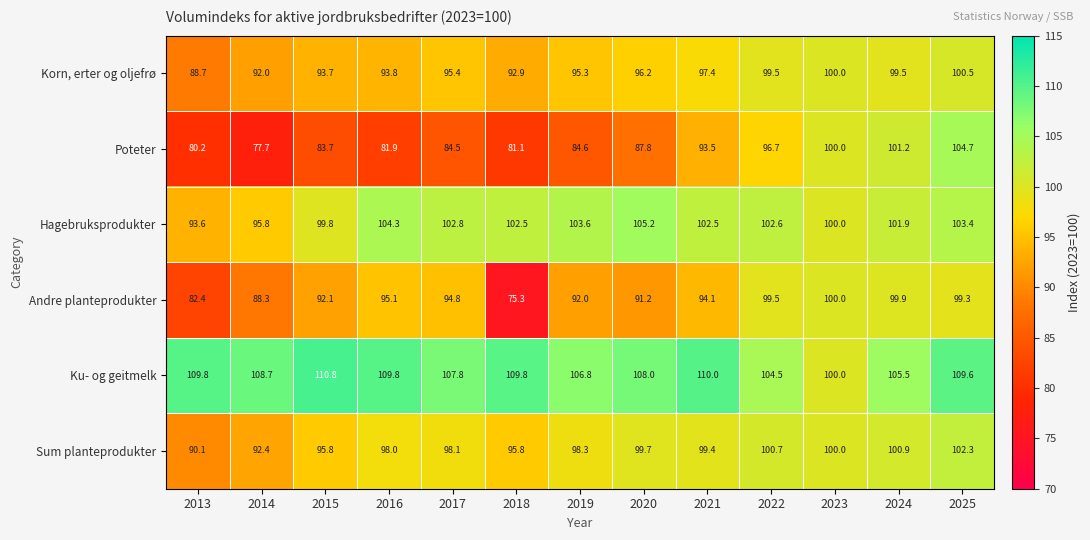

Where does the Korn, erter og oljefrø series first go above 95?

2017